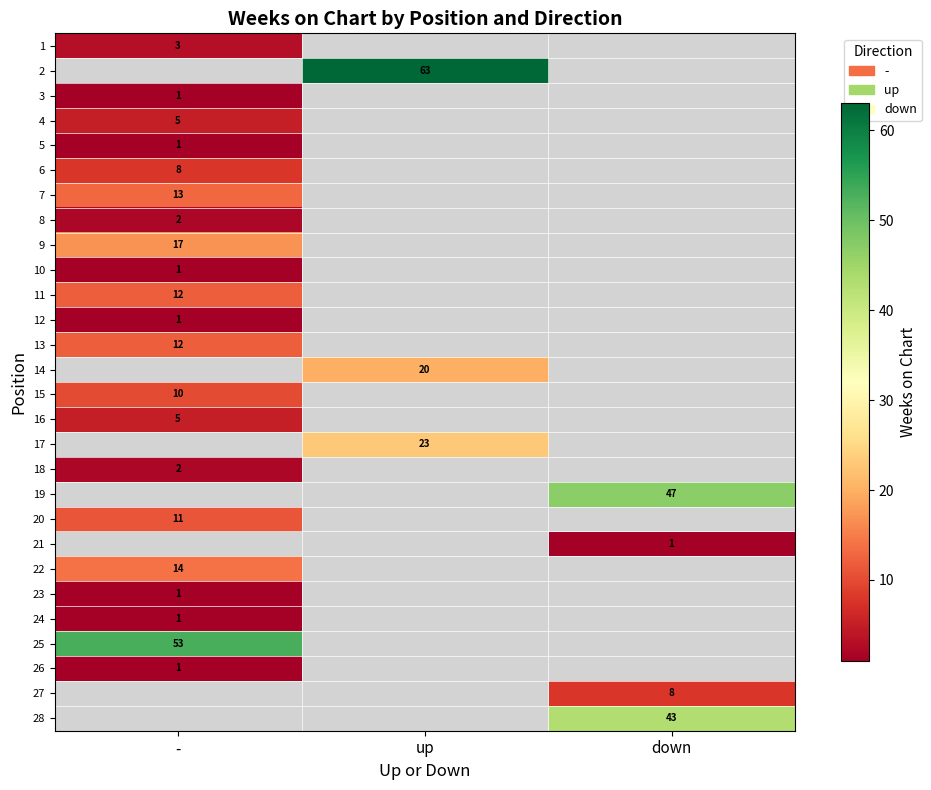

Is it true that 15 equals 10 at -?

True